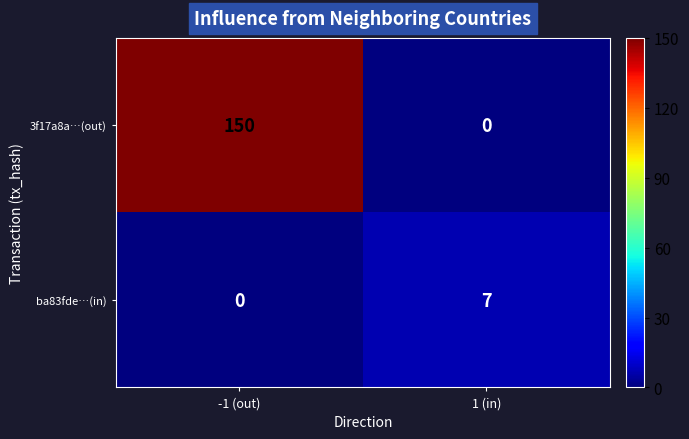

The 3f17a8a…(out) series shows 0 at 1 (in). True or false?

True